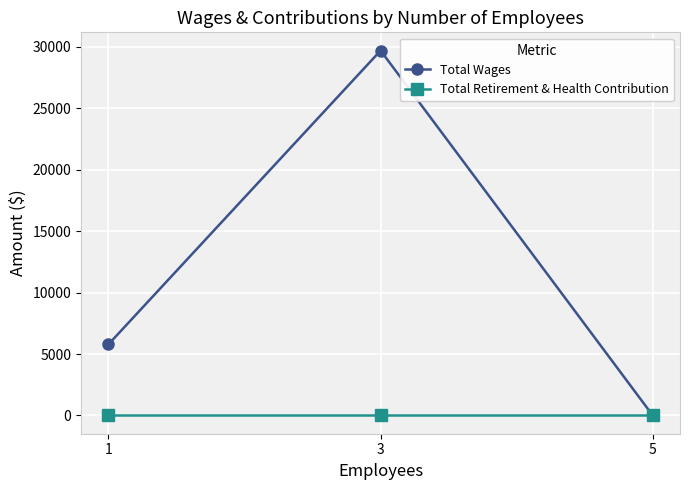

The value of Total Retirement & Health Contribution at 1 is 0. True or false?

True